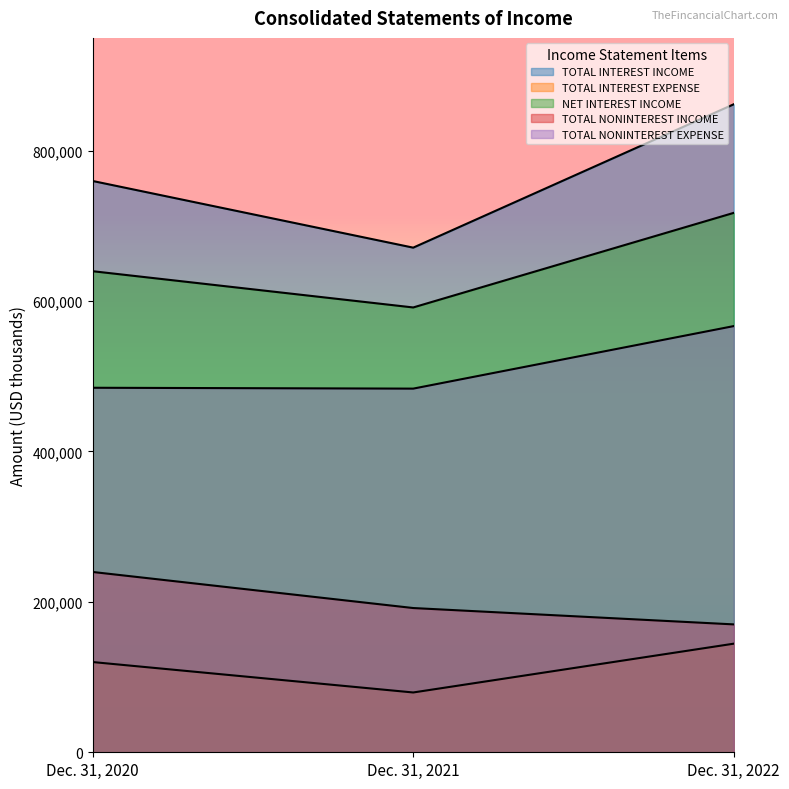

What is the difference between the NET INTEREST INCOME values at Dec. 31, 2021 and Dec. 31, 2020?

48202